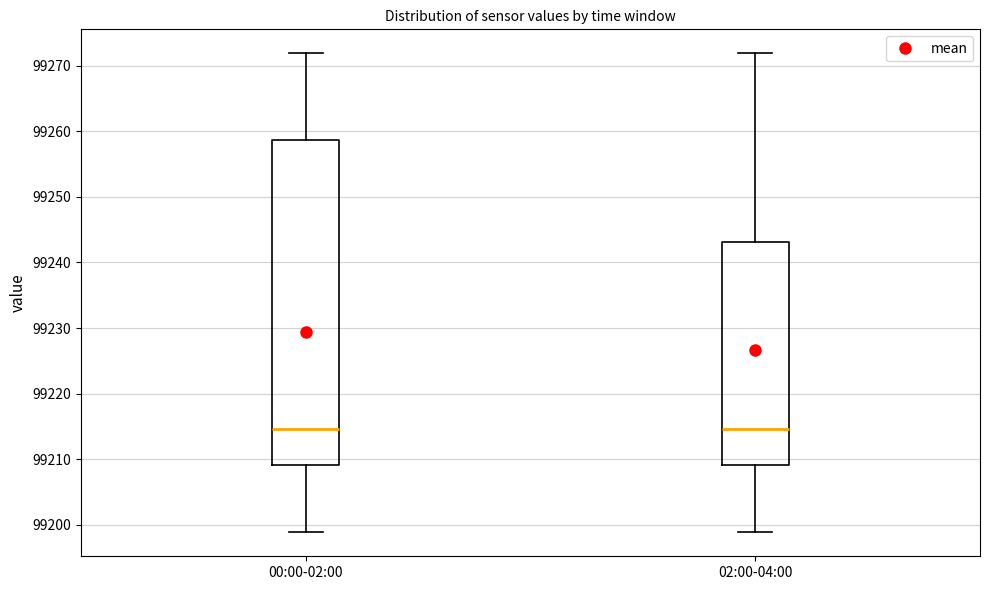

Reading left to right, transcribe this box plot: for each box, give where its median line is, the range the box spans, and where its two whiskers end, as read against the y-axis. The values are not printed on the chart, so give them approximately, as read against the axis.

00:00-02:00: median 99215, box 99209 to 99259, whiskers 99199 to 99272
02:00-04:00: median 99215, box 99209 to 99243, whiskers 99199 to 99272